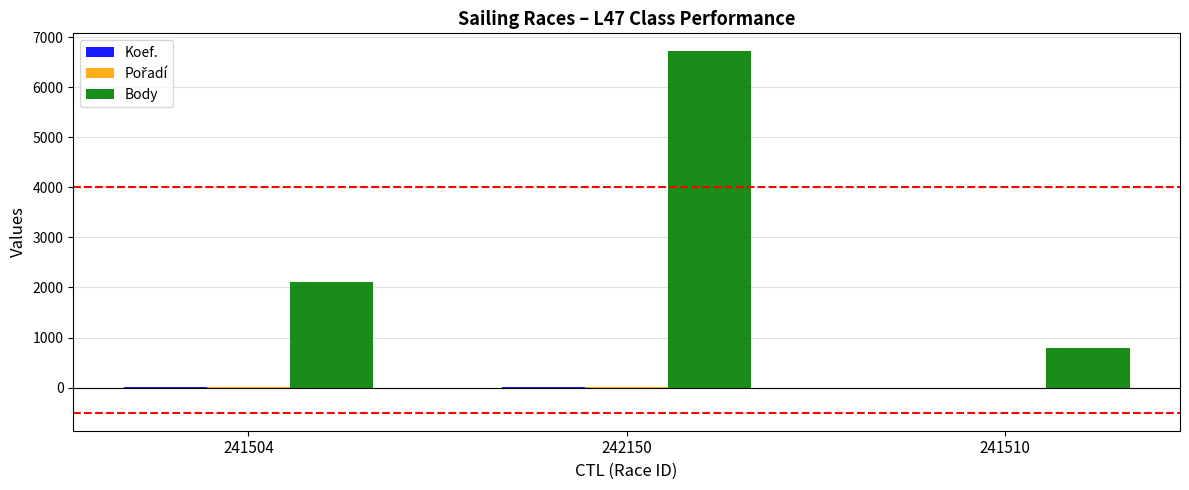

Is it true that Body equals 2108 at 241504?

True